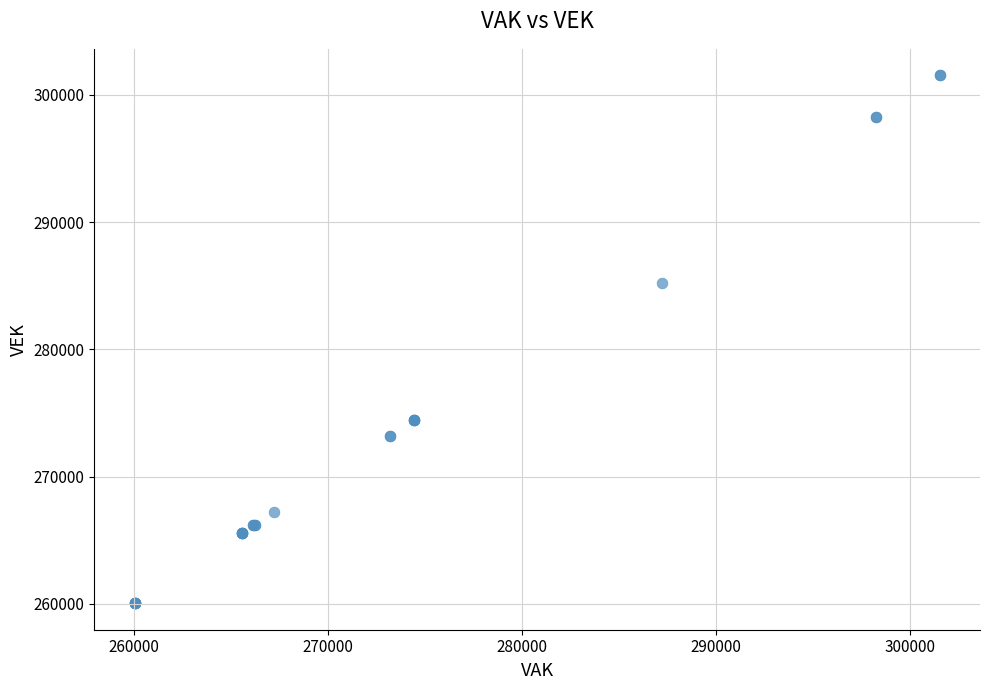

What Y value in the scatter plot is closest to 280802?

285246